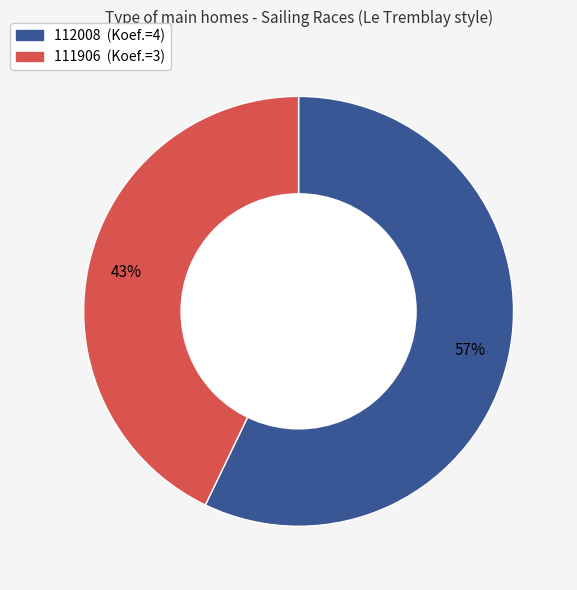

Which slice is the largest?

112008